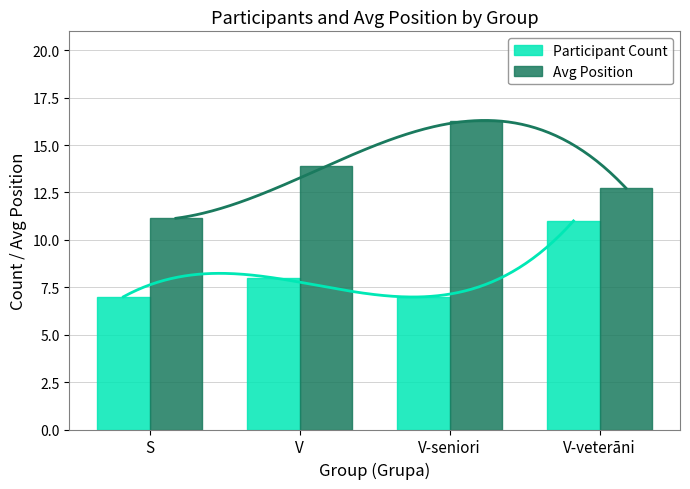

Which series has the largest total across all categories?

Avg Position